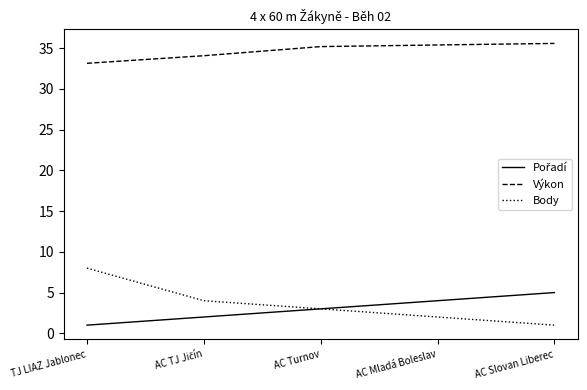

Is it true that Výkon equals 35.2 at AC Turnov?

True